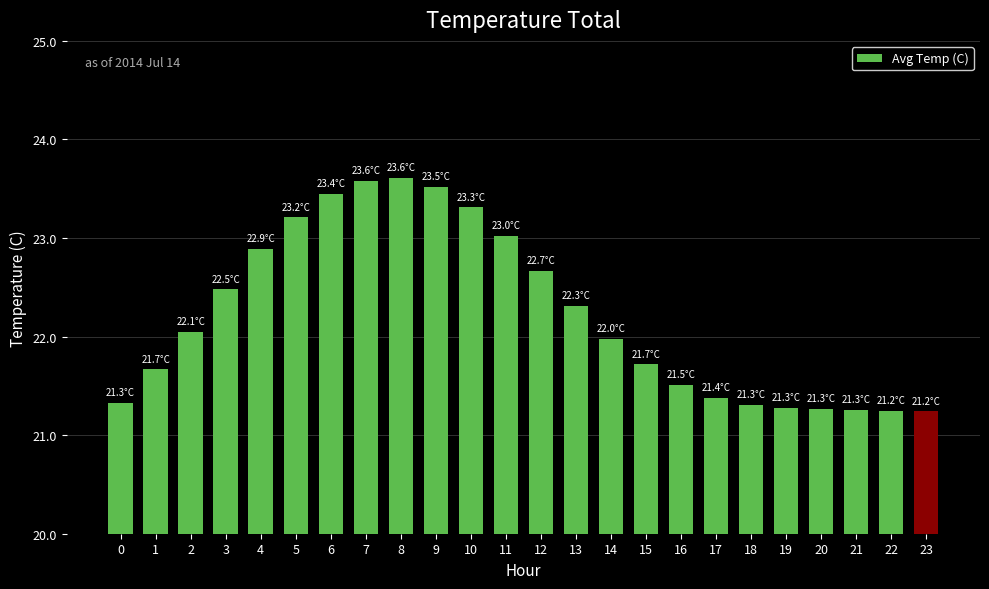

What is the value of the 18th bar from the left?

21.4